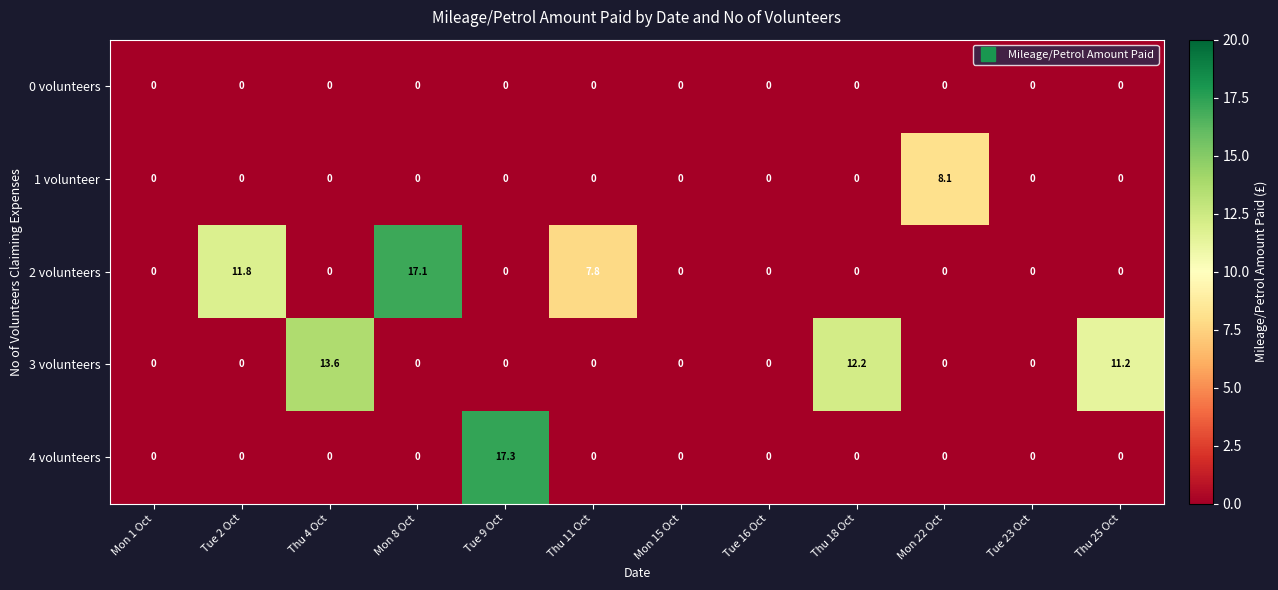

At how many categories does at least one series exceed 15?

2